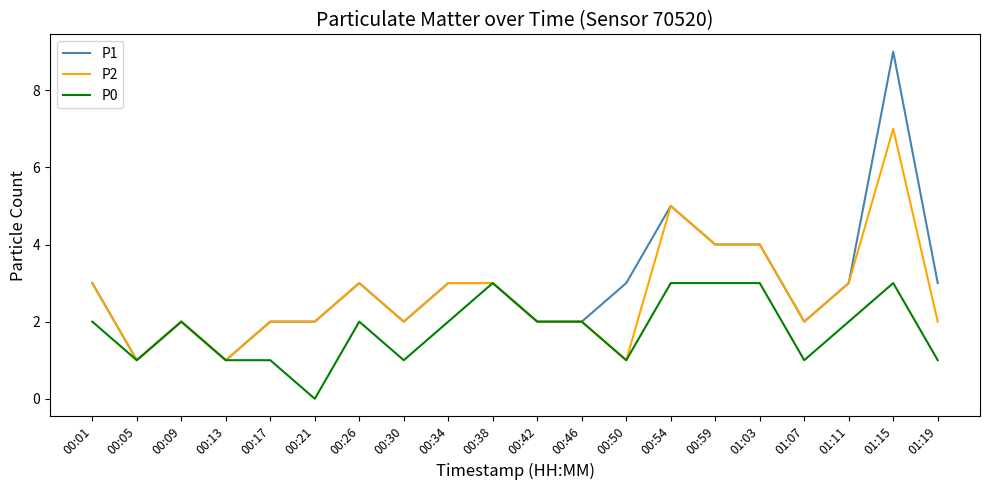

The P1 series shows 9 at 01:15. True or false?

True